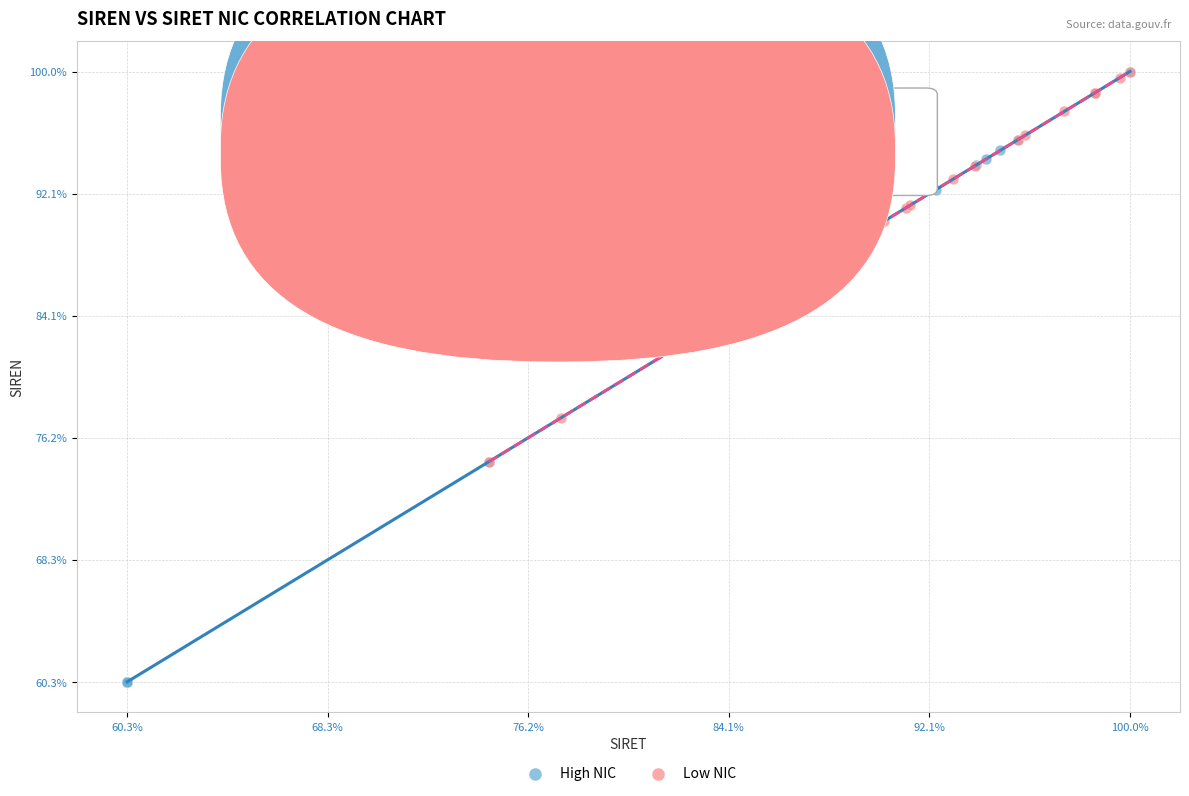

Which series has the largest Y range (max minus min)?

High NIC